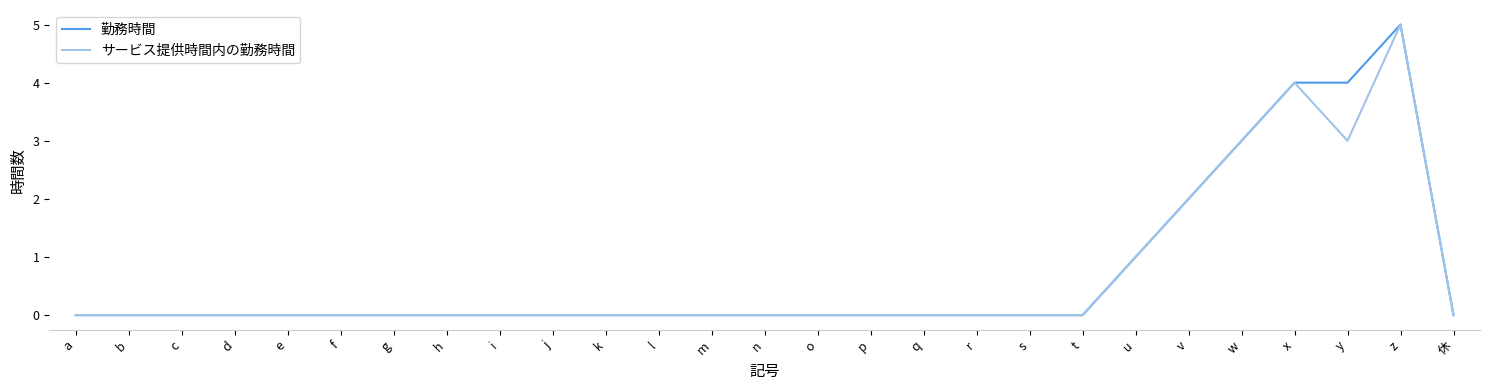

Reading left to right, extract all data points from this chart.

勤務時間: 0	0	0	0	0	0	0	0	0	0	0	0	0	0	0	0	0	0	0	0	1	2	3	4	4	5	0
サービス提供時間内の勤務時間: 0	0	0	0	0	0	0	0	0	0	0	0	0	0	0	0	0	0	0	0	1	2	3	4	3	5	0